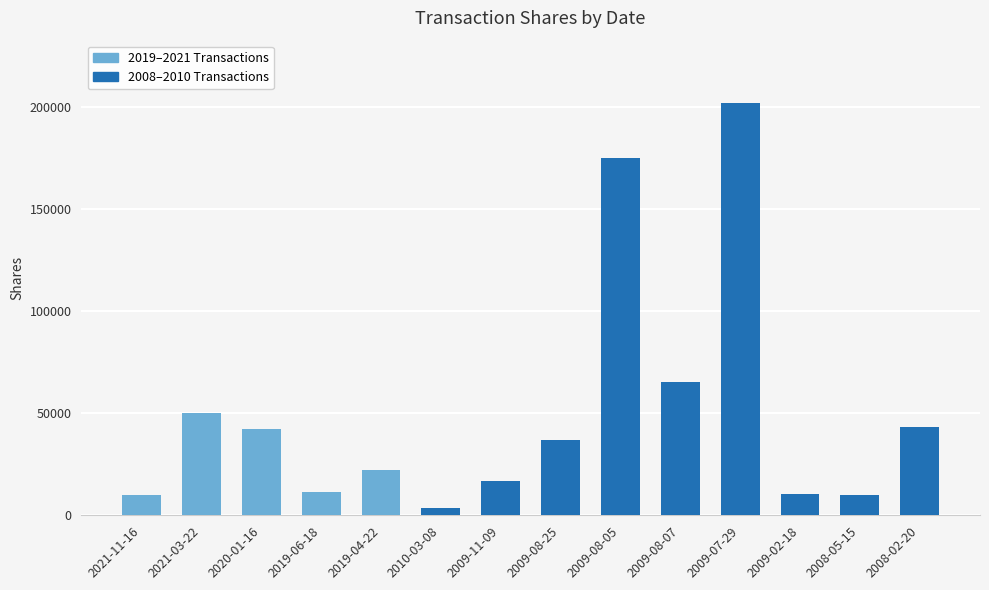

Where is the data nearest to the value 102680?

2009-08-07